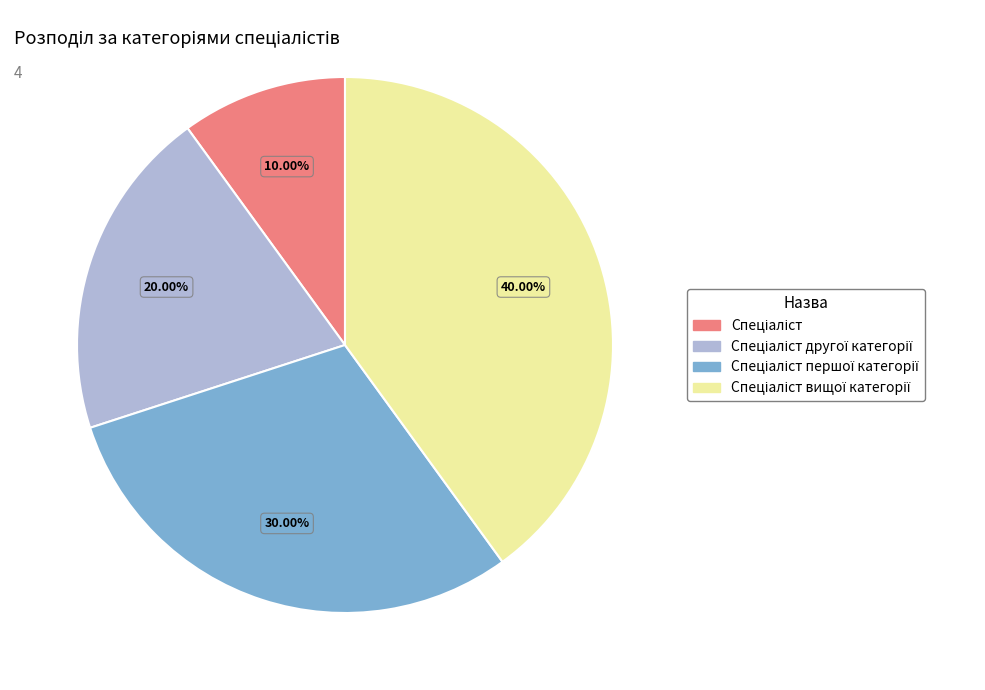

To the nearest percent, what is the average slice percentage?

25%